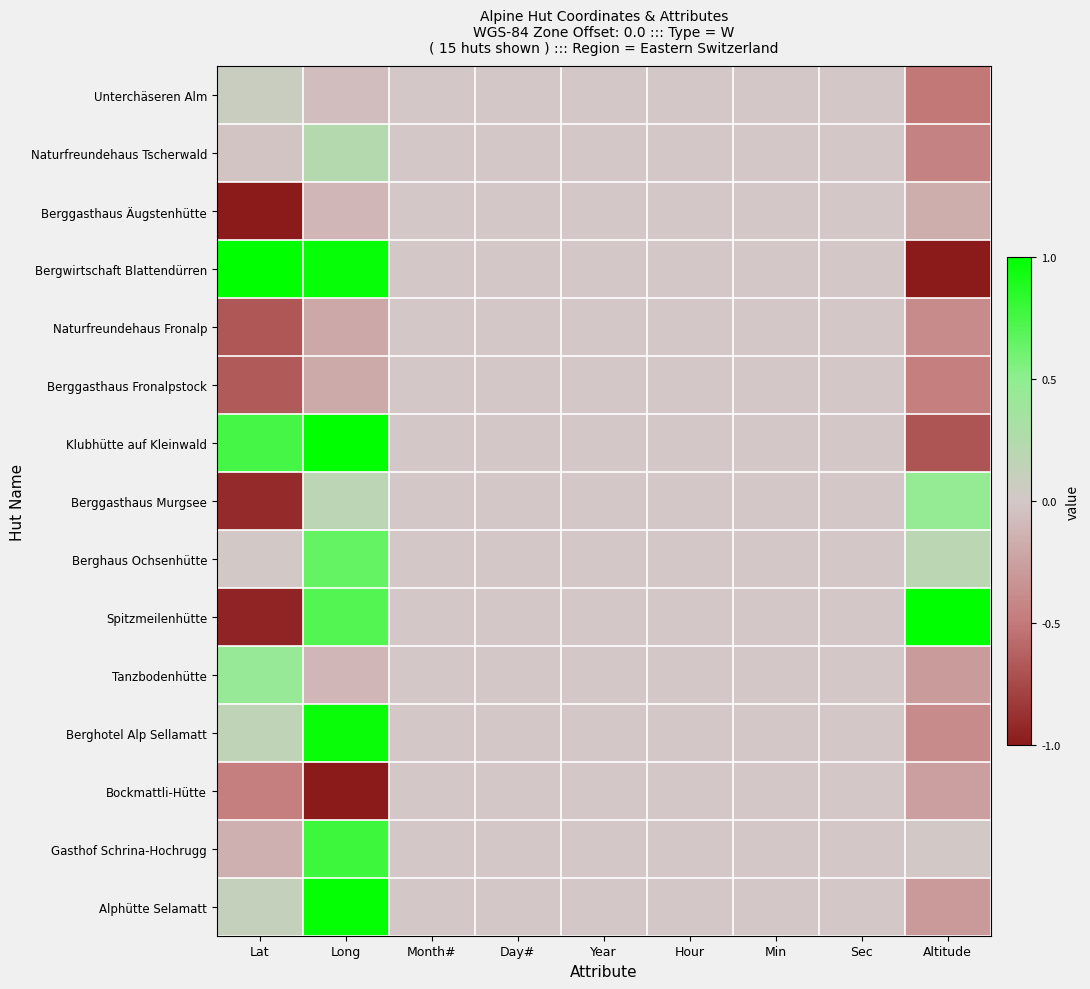

Reading left to right, extract all data points from this chart.

Unterchäseren Alm: Lat=0.1	Long=-0.1	Month#=0.0	Day#=0.0	Year=0.0	Hour=0.0	Min=0.0	Sec=0.0	Altitude=-0.5
Naturfreundehaus Tscherwald: Lat=-0.0	Long=0.2	Month#=0.0	Day#=0.0	Year=0.0	Hour=0.0	Min=0.0	Sec=0.0	Altitude=-0.4
Berggasthaus Äugstenhütte: Lat=-1.0	Long=-0.1	Month#=0.0	Day#=0.0	Year=0.0	Hour=0.0	Min=0.0	Sec=0.0	Altitude=-0.2
Bergwirtschaft Blattendürren: Lat=1.0	Long=1.0	Month#=0.0	Day#=0.0	Year=0.0	Hour=0.0	Min=0.0	Sec=0.0	Altitude=-1.0
Naturfreundehaus Fronalp: Lat=-0.7	Long=-0.2	Month#=0.0	Day#=0.0	Year=0.0	Hour=0.0	Min=0.0	Sec=0.0	Altitude=-0.4
Berggasthaus Fronalpstock: Lat=-0.7	Long=-0.2	Month#=0.0	Day#=0.0	Year=0.0	Hour=0.0	Min=0.0	Sec=0.0	Altitude=-0.5
Klubhütte auf Kleinwald: Lat=0.8	Long=1.0	Month#=0.0	Day#=0.0	Year=0.0	Hour=0.0	Min=0.0	Sec=0.0	Altitude=-0.7
Berggasthaus Murgsee: Lat=-0.9	Long=0.2	Month#=0.0	Day#=0.0	Year=0.0	Hour=0.0	Min=0.0	Sec=0.0	Altitude=0.5
Berghaus Ochsenhütte: Lat=0.0	Long=0.7	Month#=0.0	Day#=0.0	Year=0.0	Hour=0.0	Min=0.0	Sec=0.0	Altitude=0.2
Spitzmeilenhütte: Lat=-0.9	Long=0.7	Month#=0.0	Day#=0.0	Year=0.0	Hour=0.0	Min=0.0	Sec=0.0	Altitude=1.0
Tanzbodenhütte: Lat=0.4	Long=-0.1	Month#=0.0	Day#=0.0	Year=0.0	Hour=0.0	Min=0.0	Sec=0.0	Altitude=-0.3
Berghotel Alp Sellamatt: Lat=0.2	Long=1.0	Month#=0.0	Day#=0.0	Year=0.0	Hour=0.0	Min=0.0	Sec=0.0	Altitude=-0.4
Bockmattli-Hütte: Lat=-0.5	Long=-1.0	Month#=0.0	Day#=0.0	Year=0.0	Hour=0.0	Min=0.0	Sec=0.0	Altitude=-0.3
Gasthof Schrina-Hochrugg: Lat=-0.2	Long=0.8	Month#=0.0	Day#=0.0	Year=0.0	Hour=0.0	Min=0.0	Sec=0.0	Altitude=0.0
Alphütte Selamatt: Lat=0.1	Long=1.0	Month#=0.0	Day#=0.0	Year=0.0	Hour=0.0	Min=0.0	Sec=0.0	Altitude=-0.3